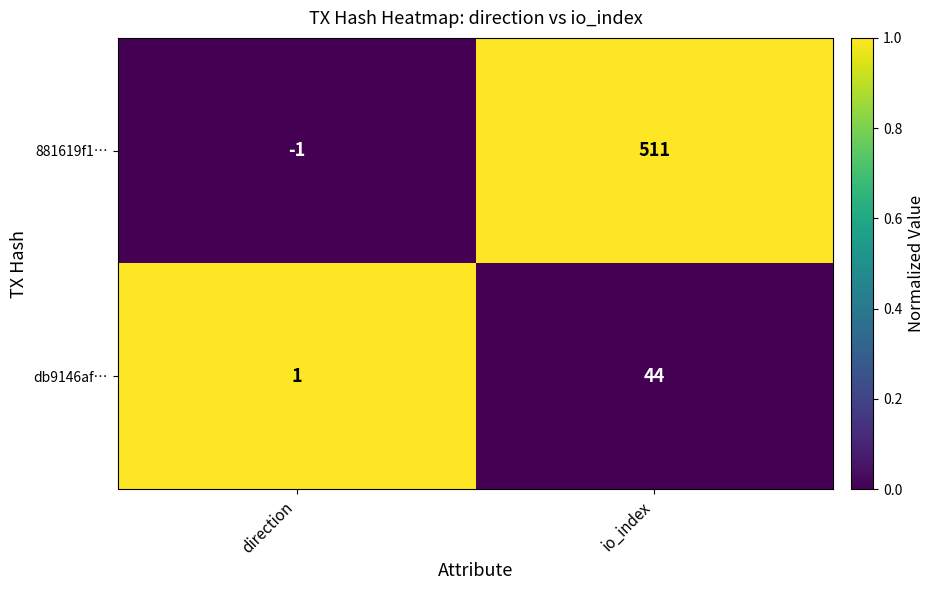

What is the total value across all series at io_index?

555